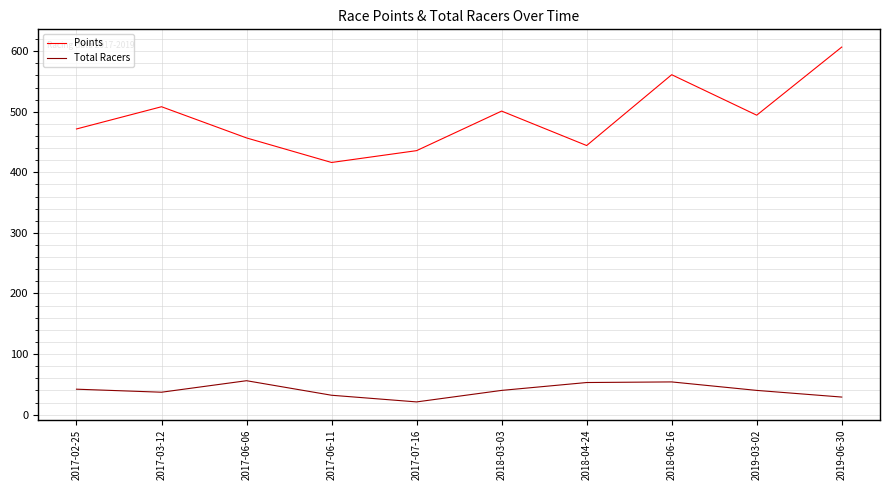

What is the maximum value shown in the chart?

606.8